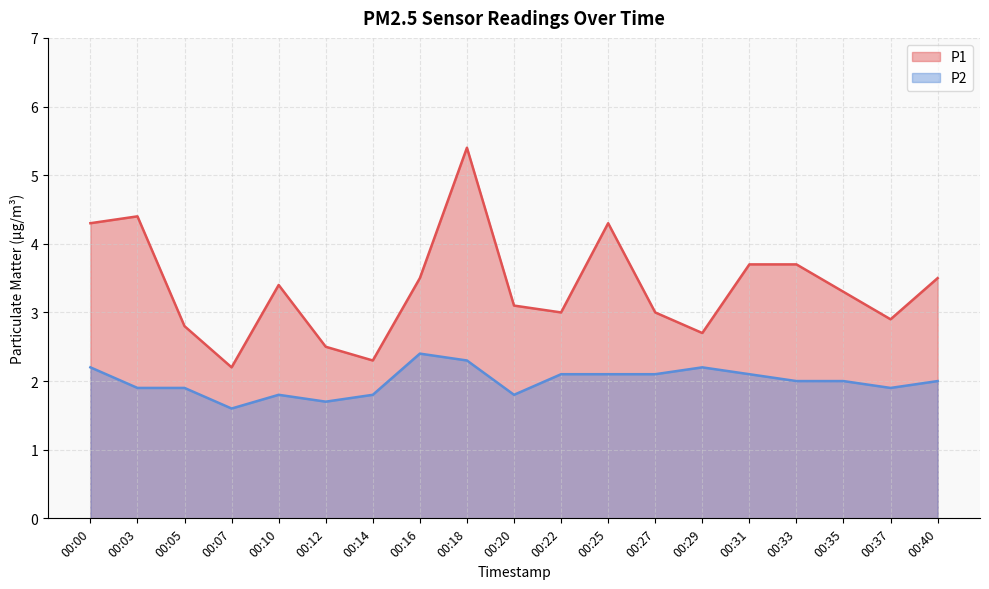

True or false: P1 and P2 cross at least once.

False